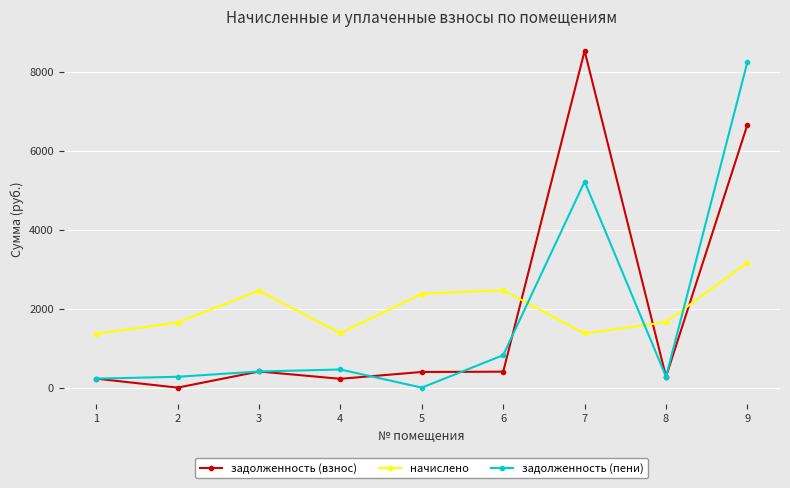

At 6, list the series in order from largest to smallest.

начислено, задолженность (пени), задолженность (взнос)